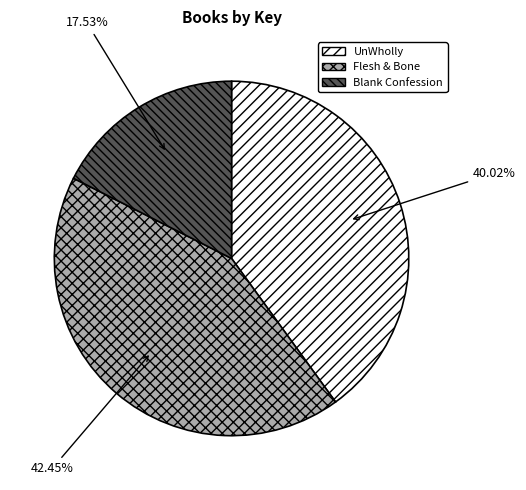

What portion of the pie excludes Blank Confession?

82.5%